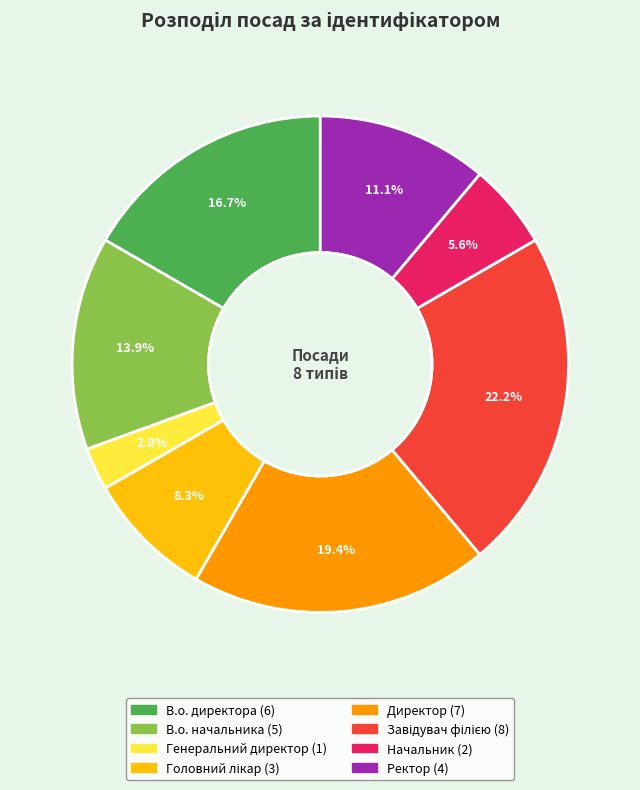

What portion of the pie excludes Директор?

80.6%